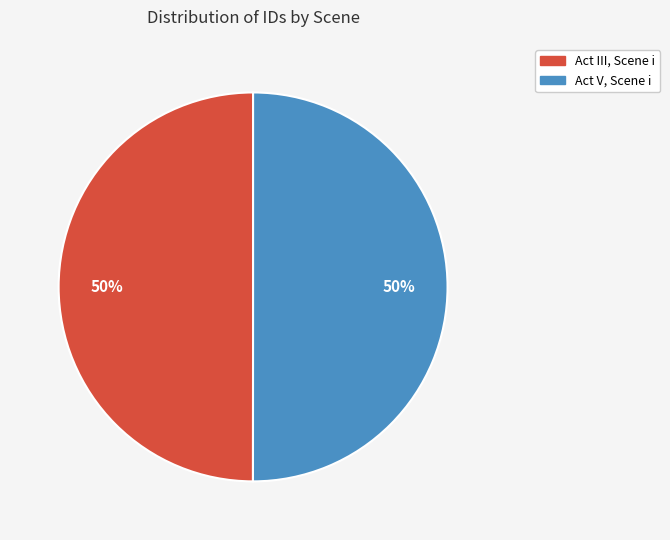

Is it true that Act V, Scene i is 50% of the pie?

True